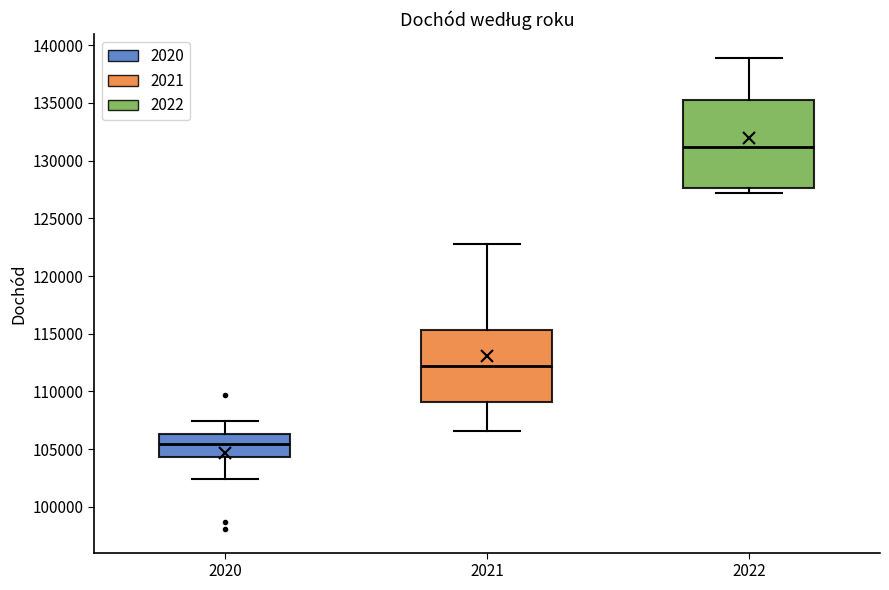

Where does the lower whisker of the box at x = 2020 end on the y-axis? The values are not printed on the chart, so give them approximately, as read against the axis.

102500